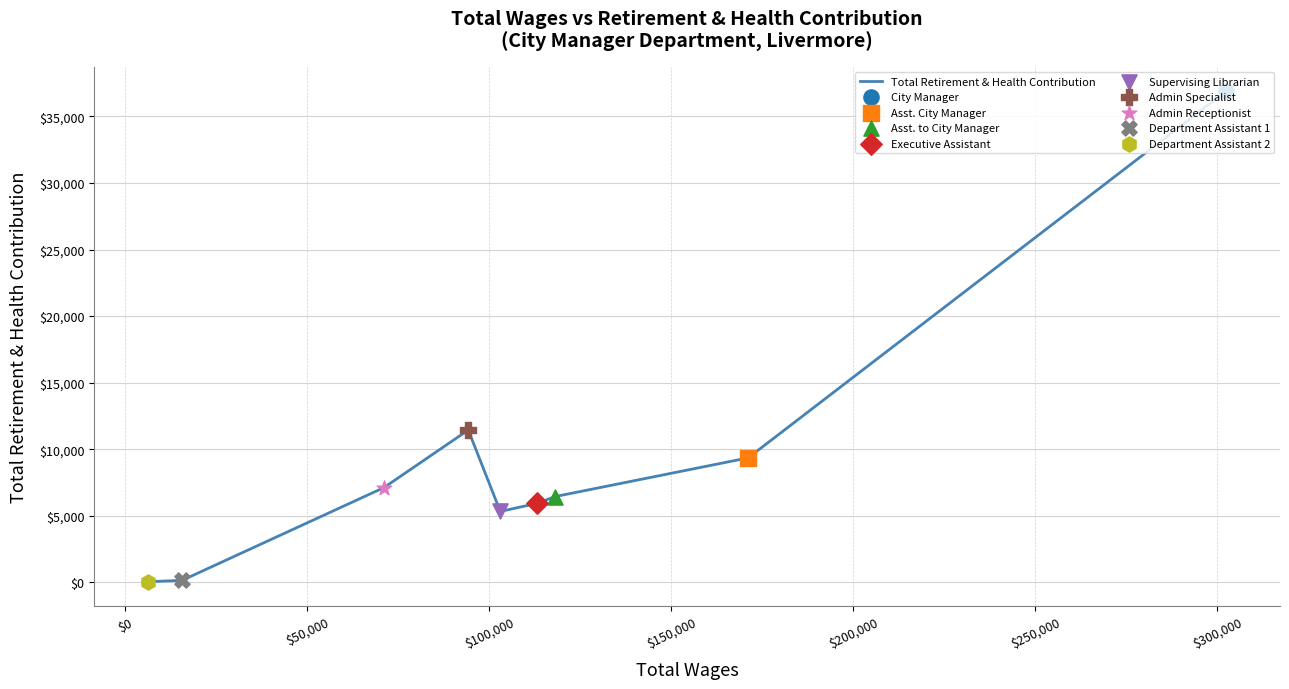

Which has a higher value, $100,000 or $250,000?

$250,000